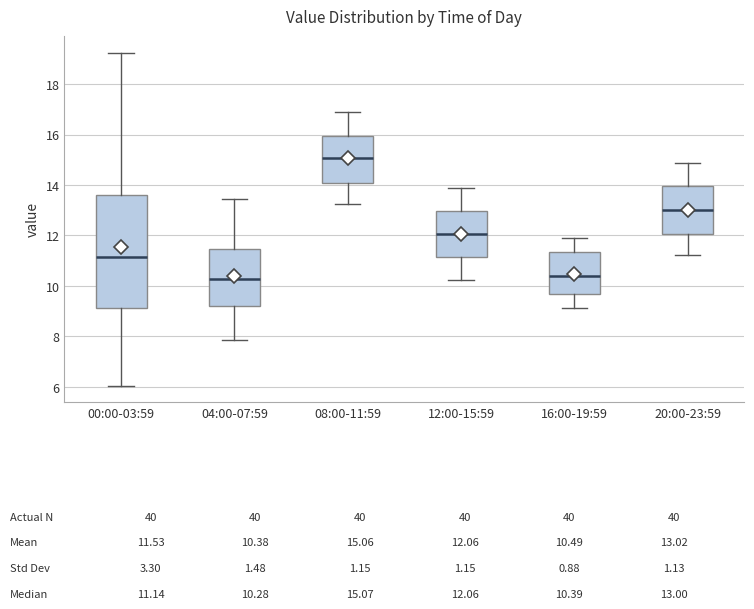

Comparing the boxes themselves (not the whiskers), which one is the tallest?

00:00-03:59